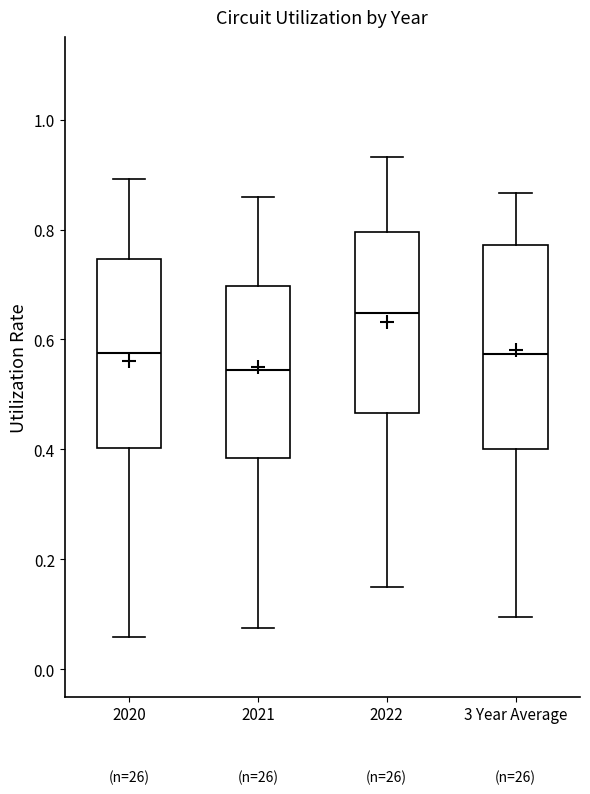

Reading left to right, transcribe this box plot: for each box, give where its median line is, the range the box spans, and where its two whiskers end, as read against the y-axis. The values are not printed on the chart, so give them approximately, as read against the axis.

2020: median 0.58, box 0.40 to 0.74, whiskers 0.06 to 0.90
2021: median 0.54, box 0.38 to 0.70, whiskers 0.08 to 0.86
2022: median 0.64, box 0.46 to 0.80, whiskers 0.16 to 0.94
3 Year Average: median 0.58, box 0.40 to 0.78, whiskers 0.10 to 0.86